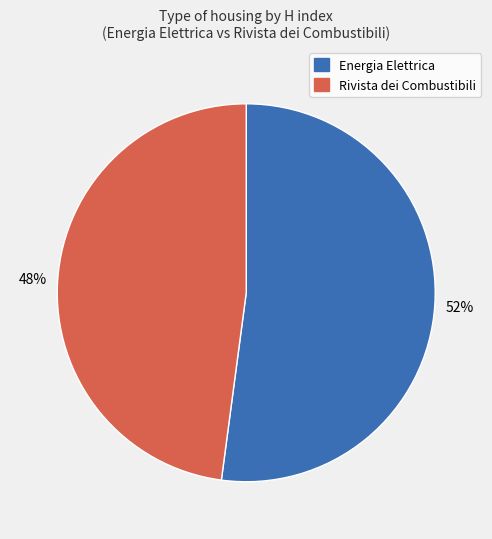

The Rivista dei Combustibili slice represents 48% of the pie. True or false?

True